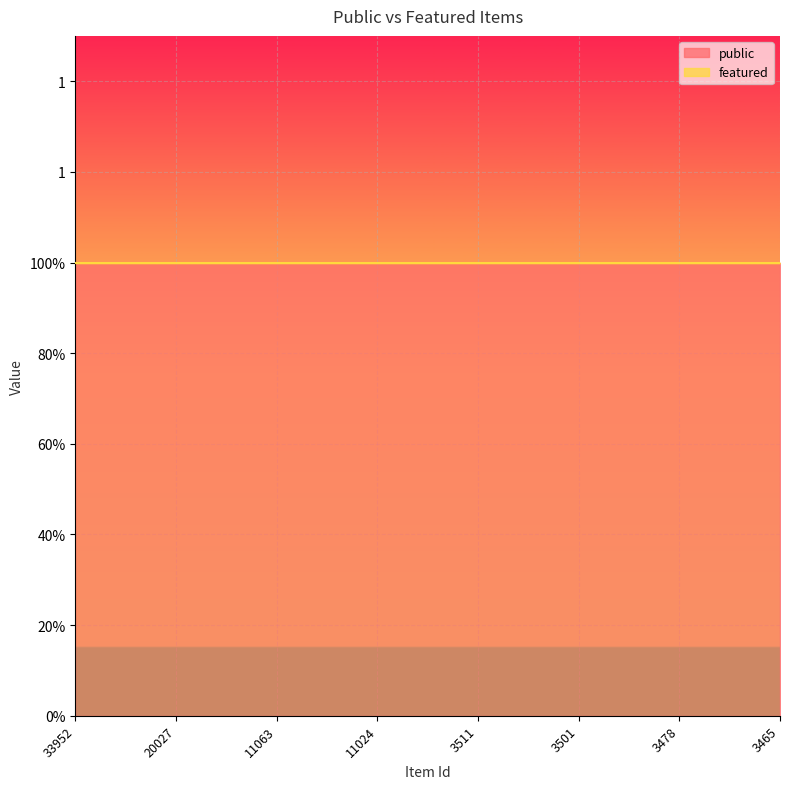

True or false: featured and public intersect in this chart.

False